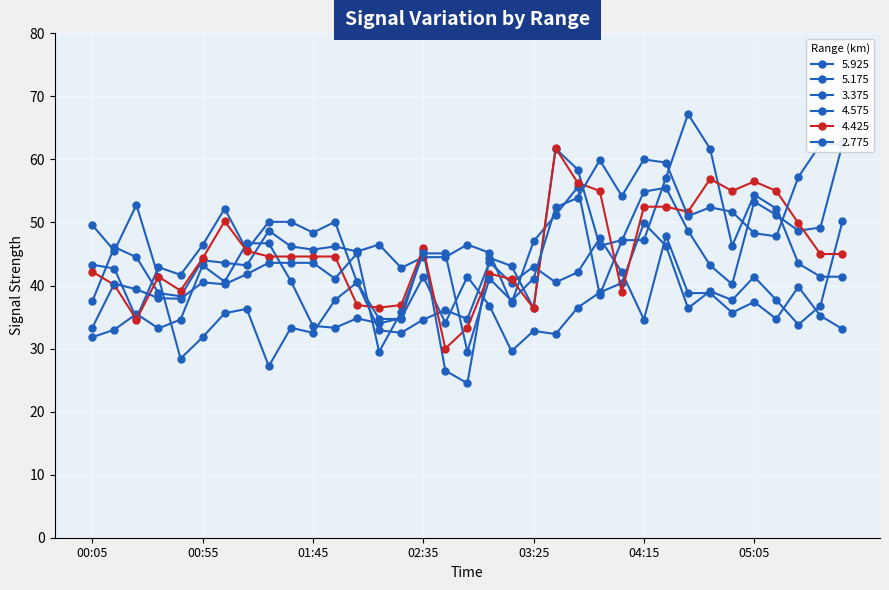

How many lines are shown in the chart?

6